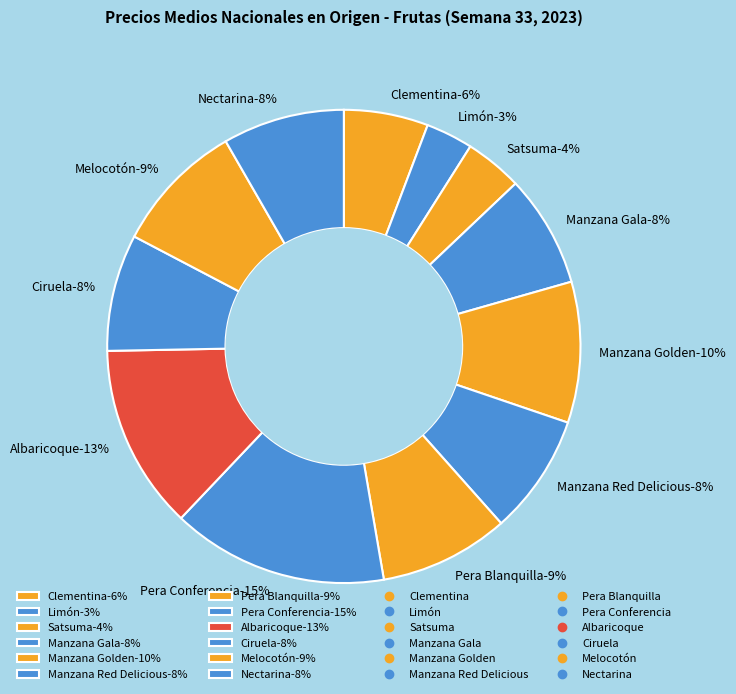

Do Manzana Gala and Satsuma together represent more than half of the pie?

No